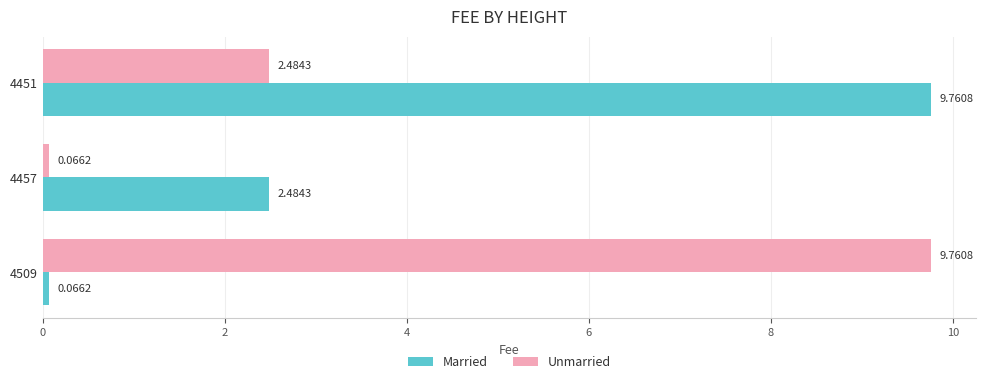

How many distinct data groups are displayed?

2